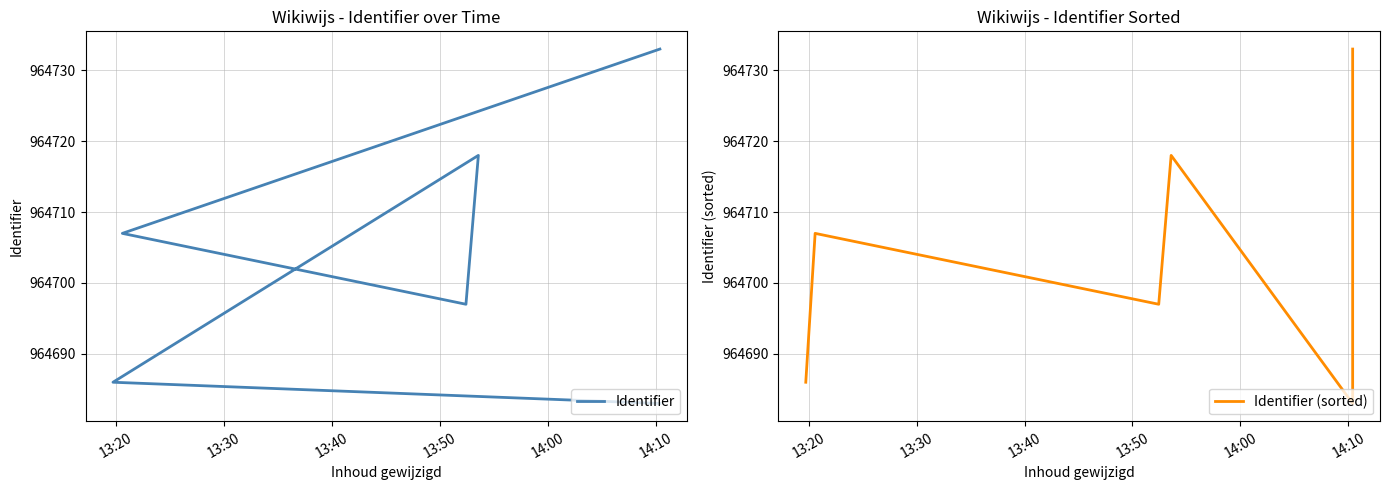

What is the minimum value shown in the chart?

964683